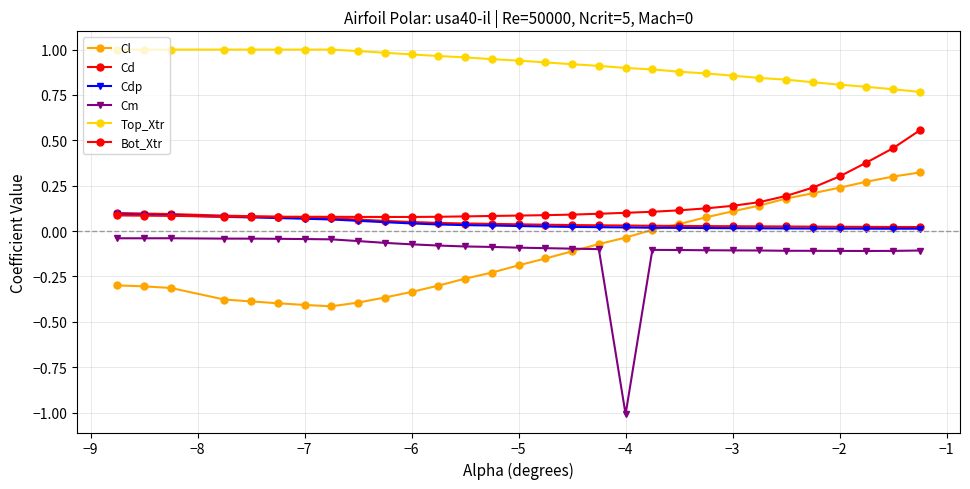

Count the number of data series in this chart.

6